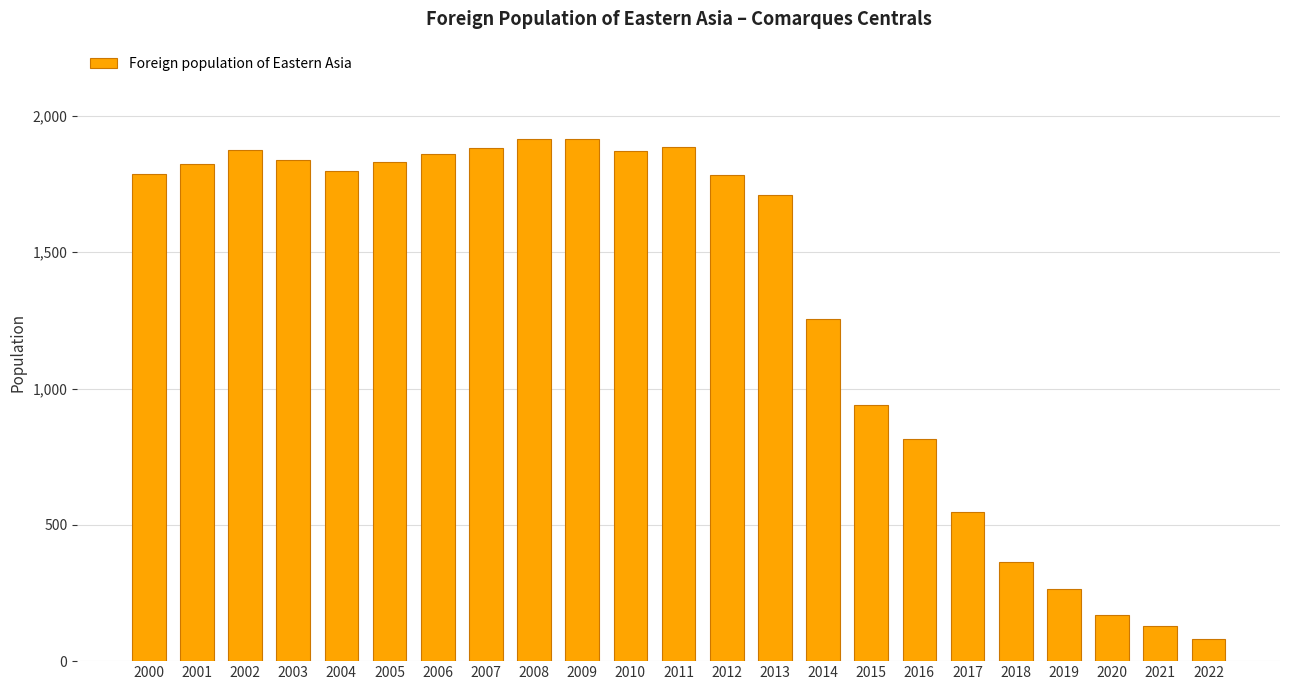

Count the number of categories in the chart.

23